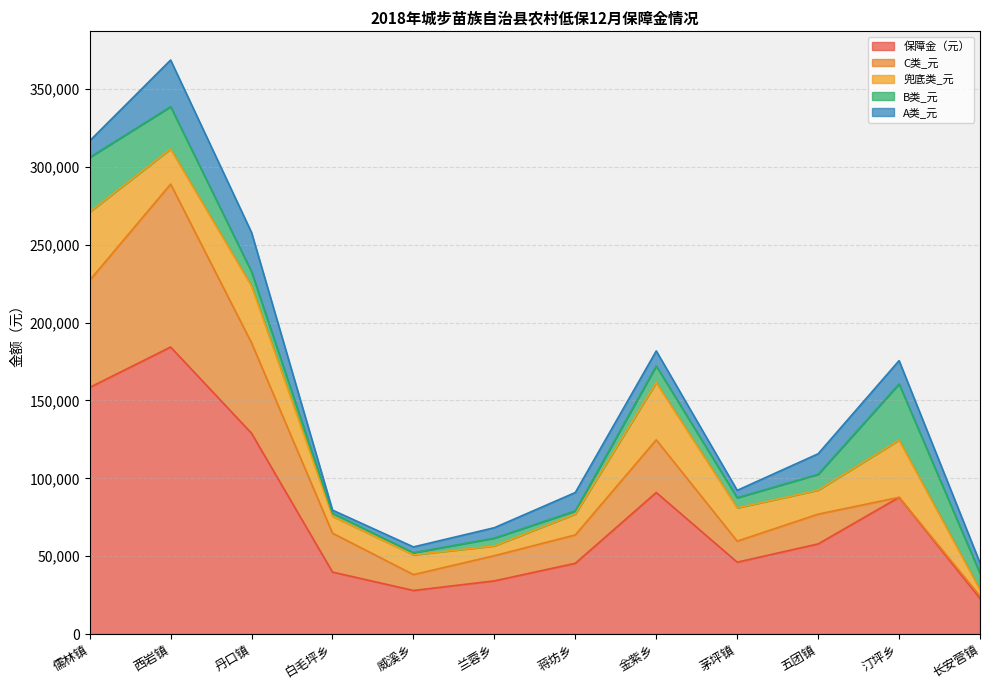

At which category is the sum across all series the highest?

西岩镇